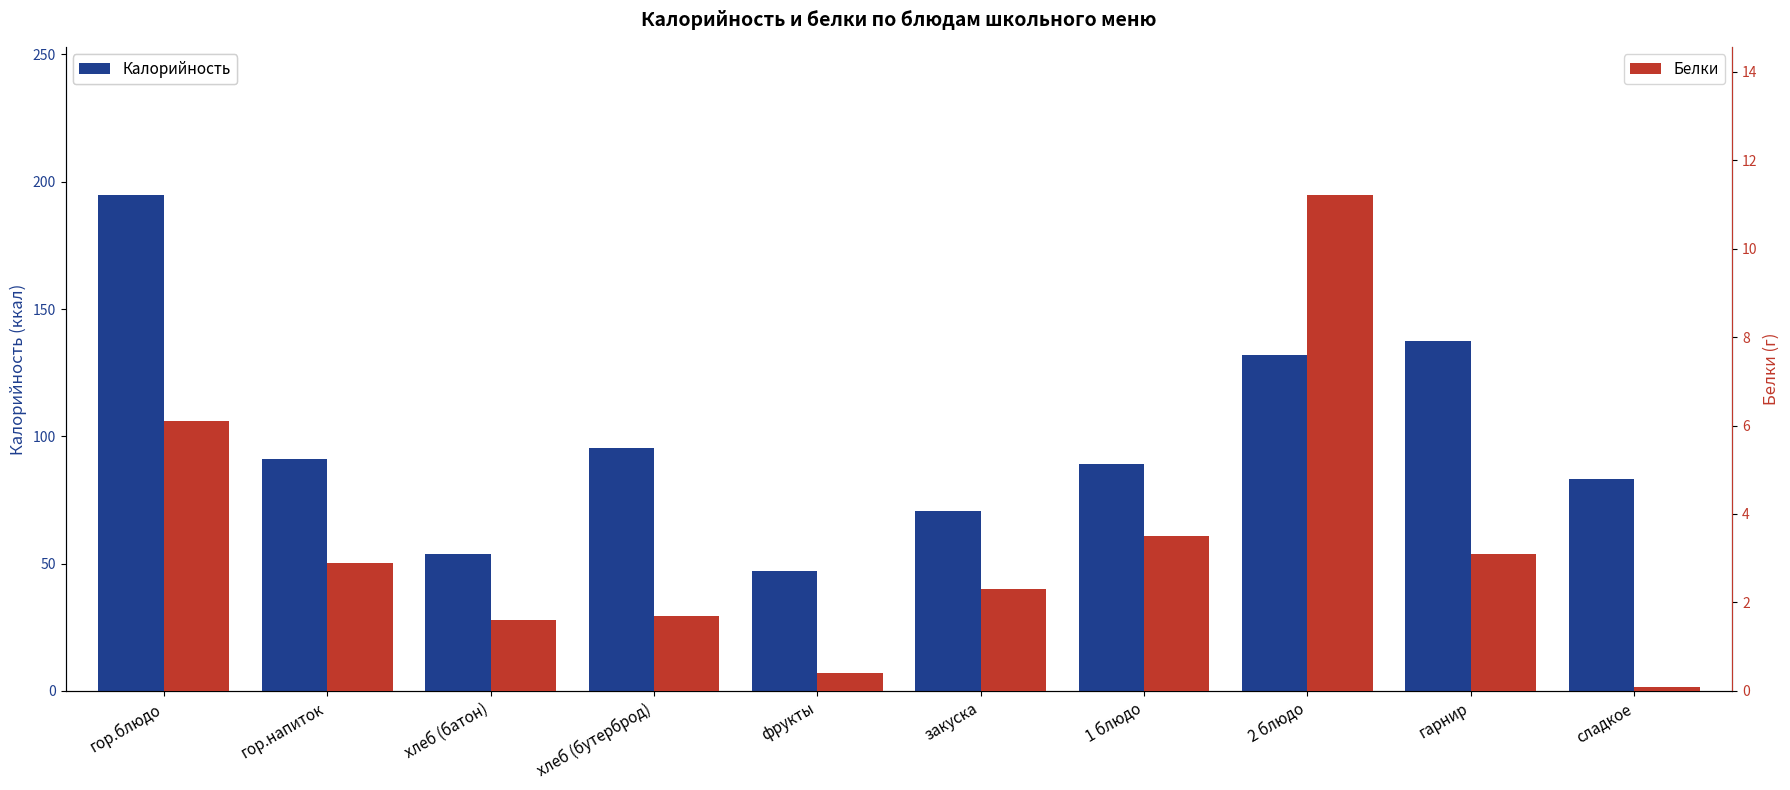

Which series changed the most between гор.блюдо and хлеб (батон)?

Калорийность